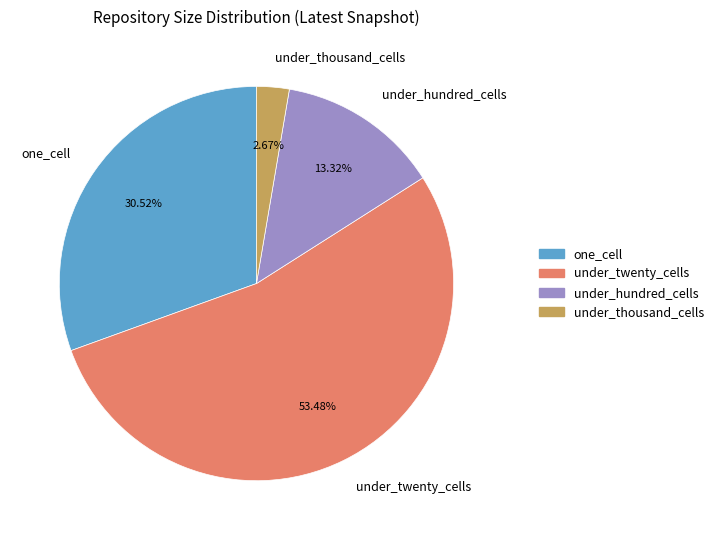

Is under_thousand_cells the majority of the pie?

No